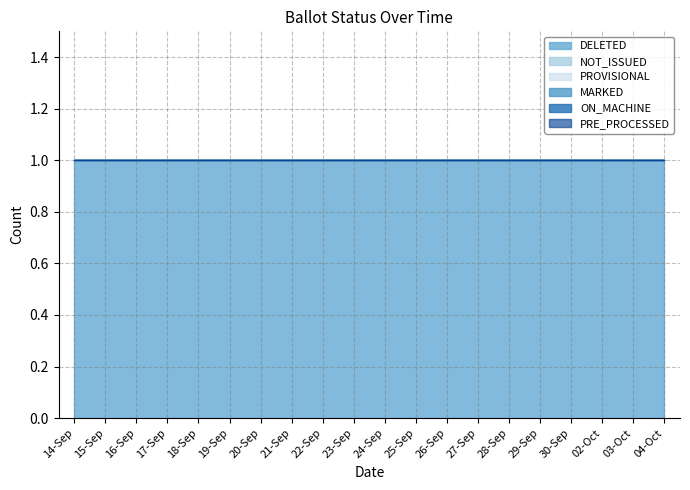

Rank the series by their maximum value, from lowest to highest.

NOT_ISSUED, PROVISIONAL, MARKED, ON_MACHINE, PRE_PROCESSED, DELETED